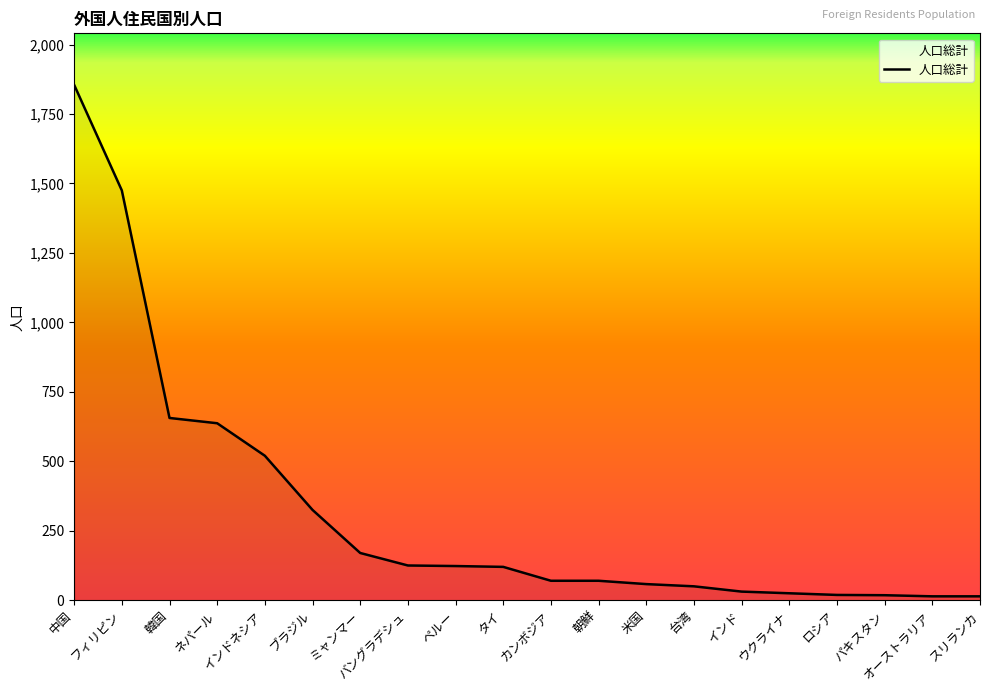

What is the ratio of the value at ブラジル to the value at ネパール?

0.5